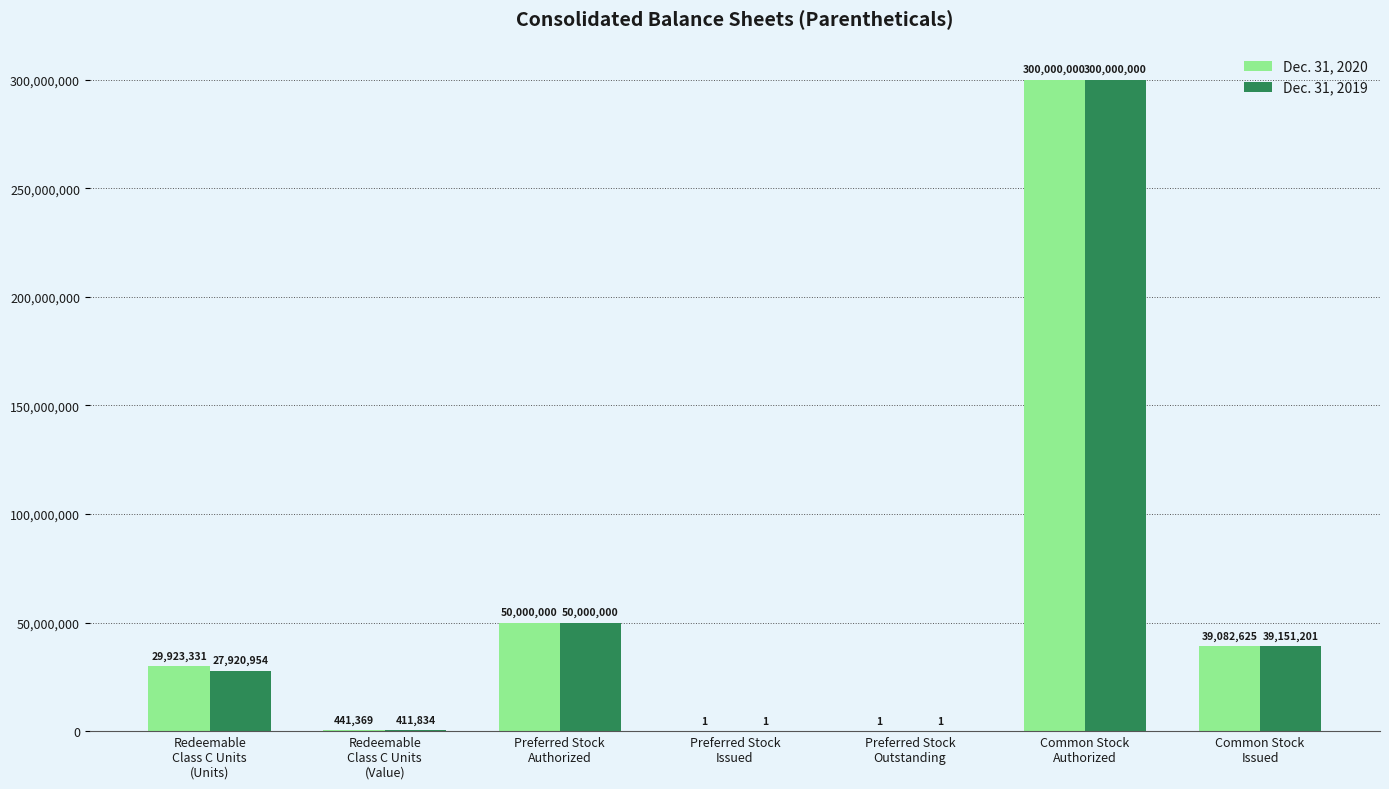

Is the value of Dec. 31, 2019 at Common Stock
Issued greater than the value of Dec. 31, 2020 at Preferred Stock
Issued?

Yes